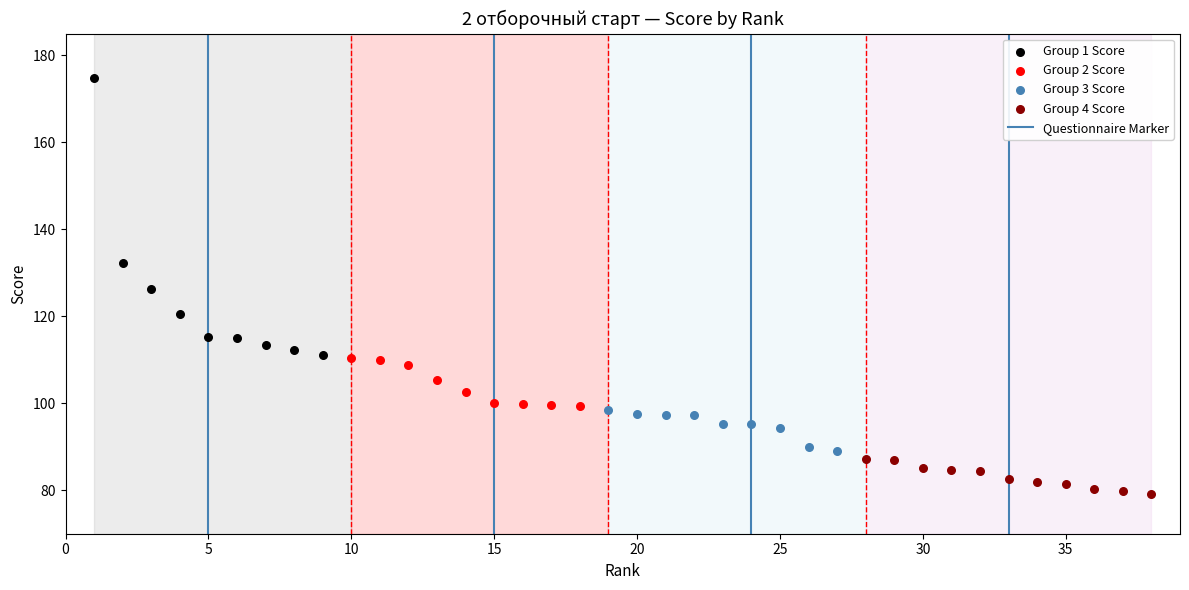

Which series contains the lowest Y value?

Group 4 Score